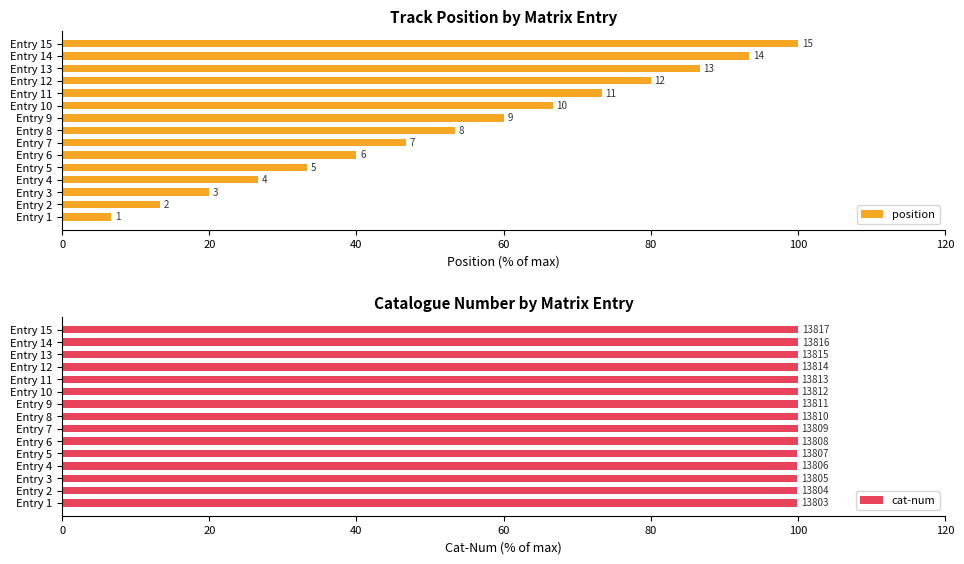

What position from the right is 13?

2